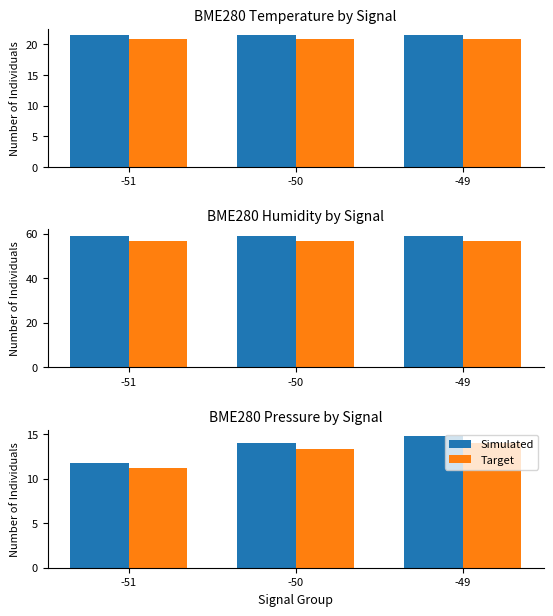

Which series has the widest spread of values?

Simulated